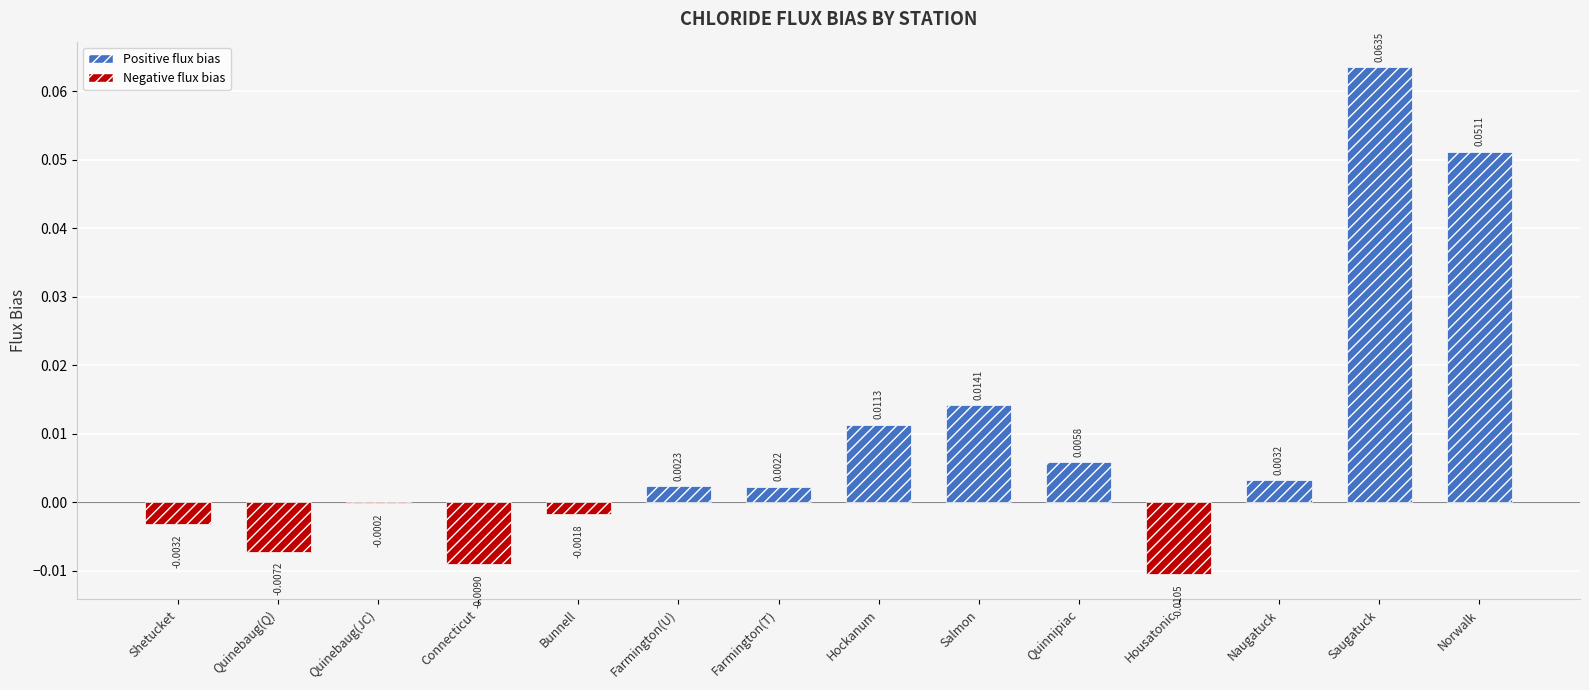

Count the number of data series in this chart.

1